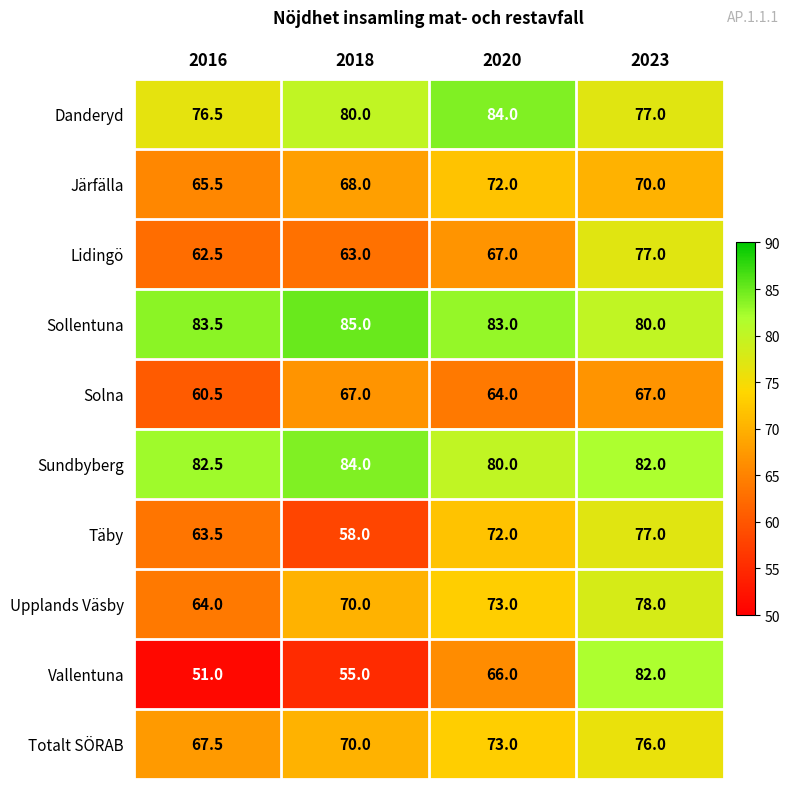

Where is Totalt SÖRAB nearest to the value 71?

2018